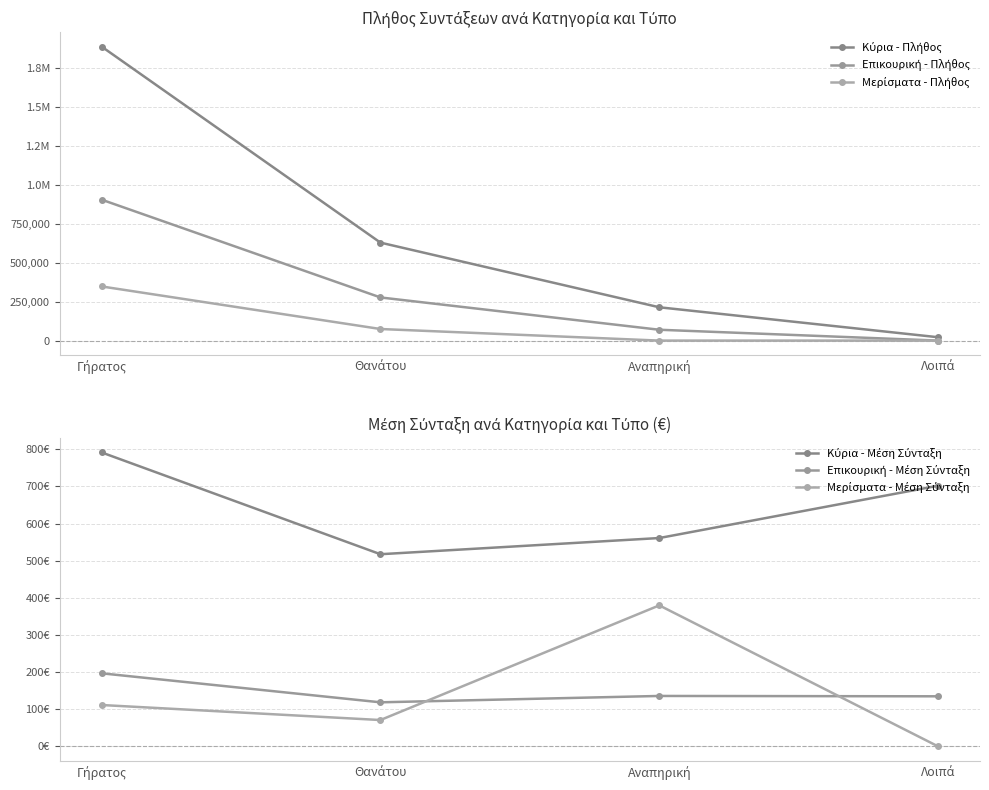

How many distinct data groups are displayed?

6